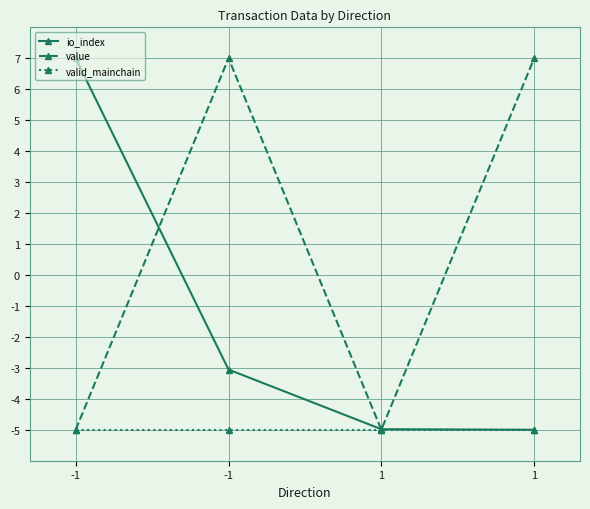

How many values in the io_index series exceed -3?

1